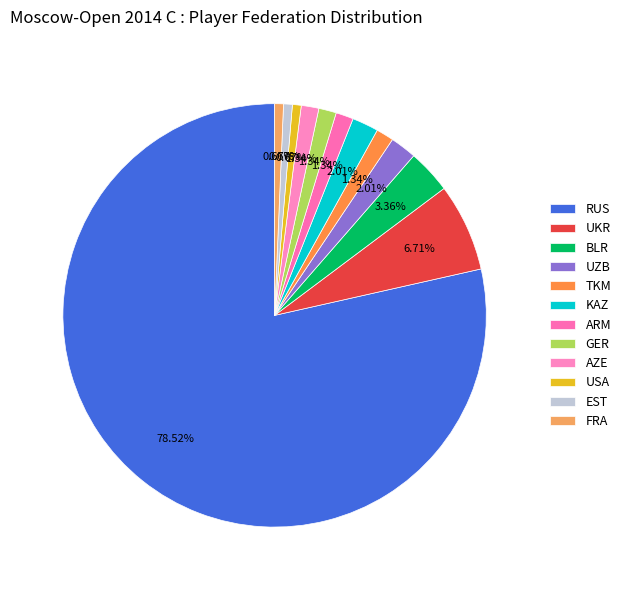

How many segments does this pie chart have?

12